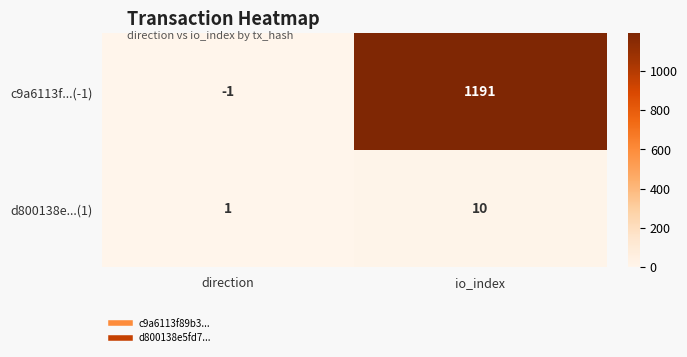

How many categories are shown in the chart?

2